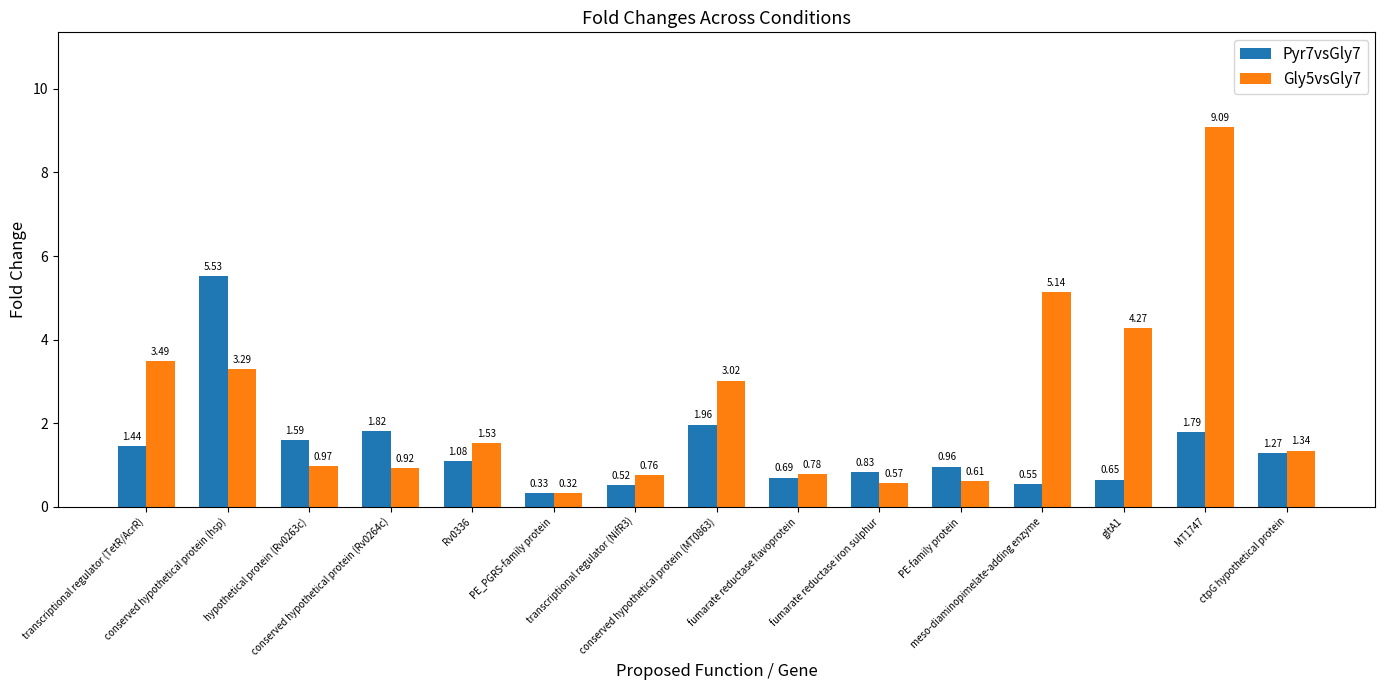

List the series in order of their peak value, highest first.

Gly5vsGly7, Pyr7vsGly7